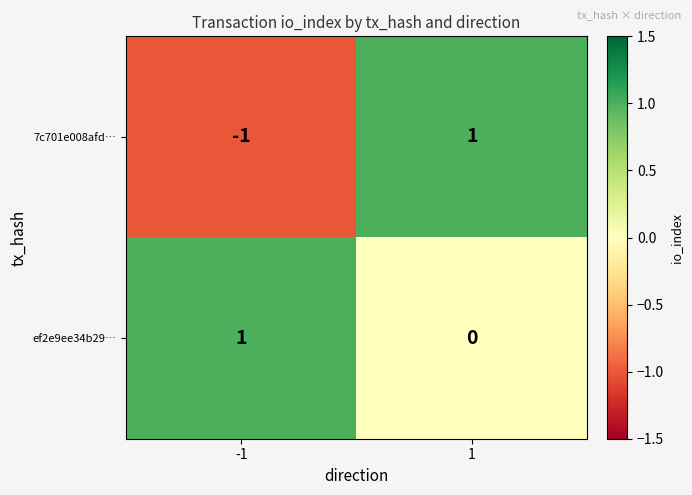

Reading left to right, extract all data points from this chart.

7c701e008afd…: -1	1
ef2e9ee34b29…: 1	0